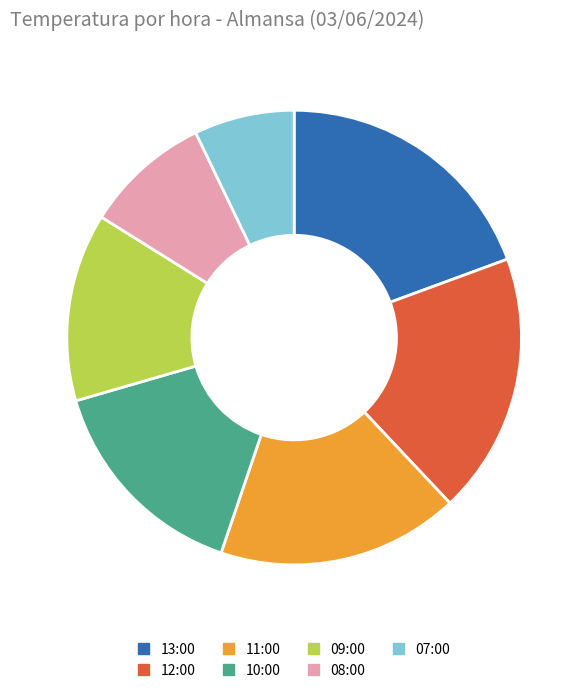

Is there a majority slice in this chart?

No